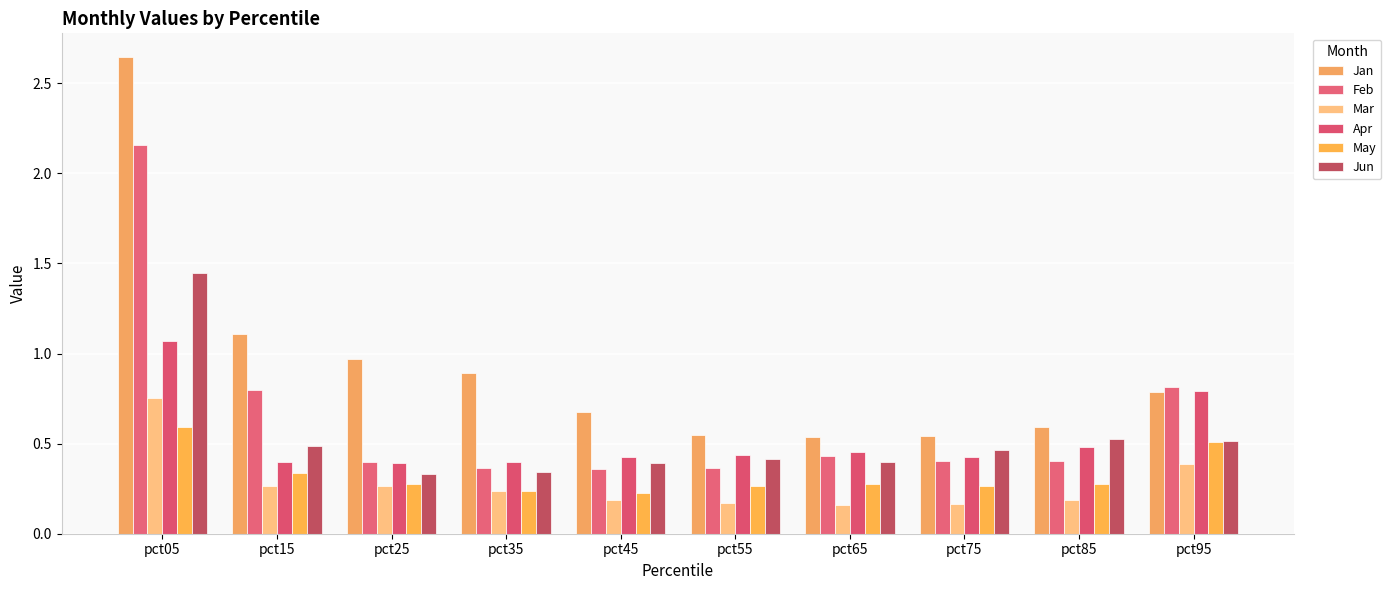

Does the chart contain stacked bars?

No